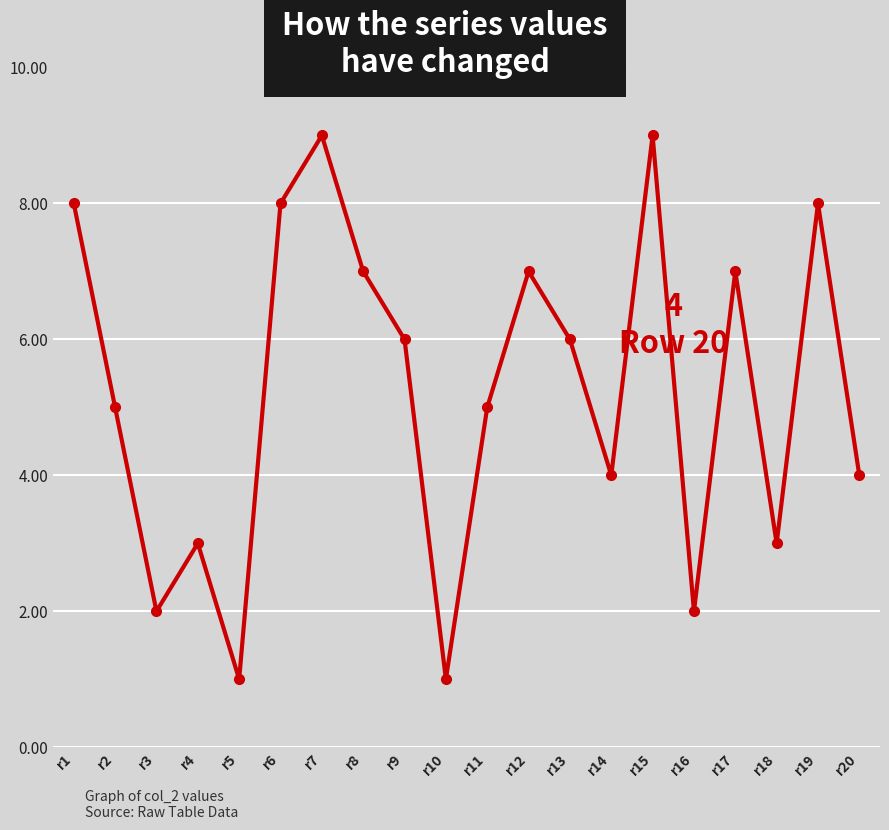

What is the average value?

5